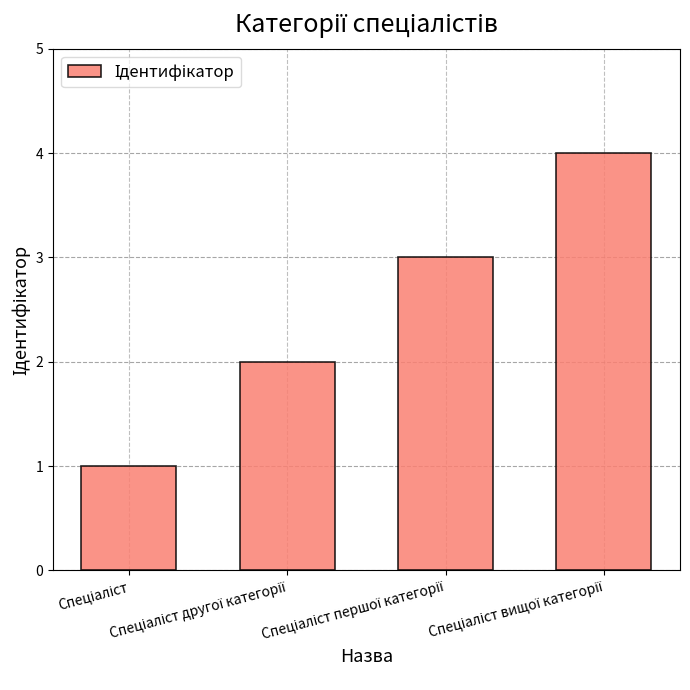

What is the difference between the maximum and minimum values?

3